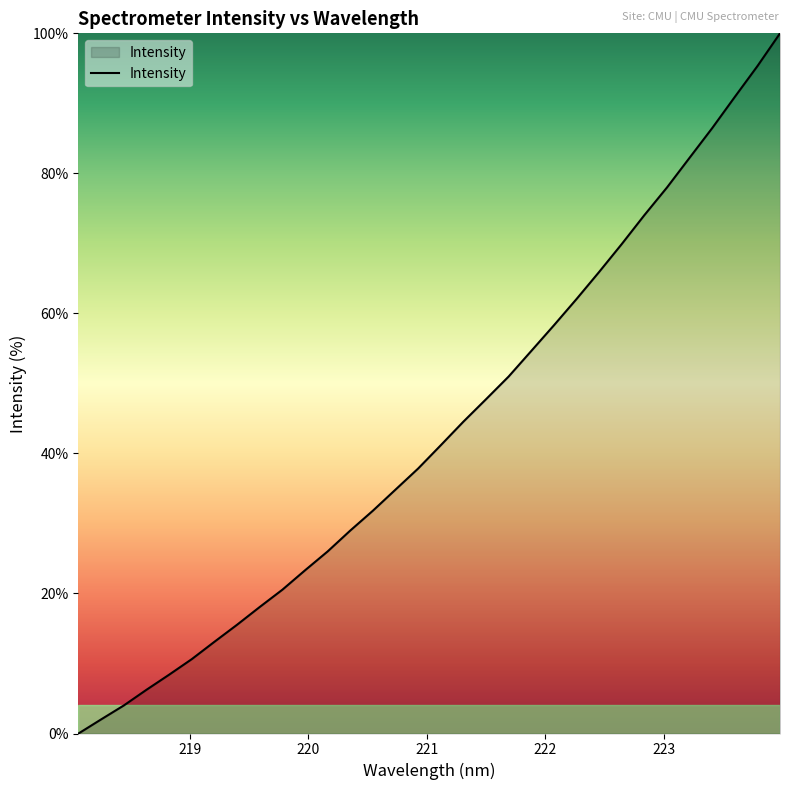

How many lines are shown in the chart?

1